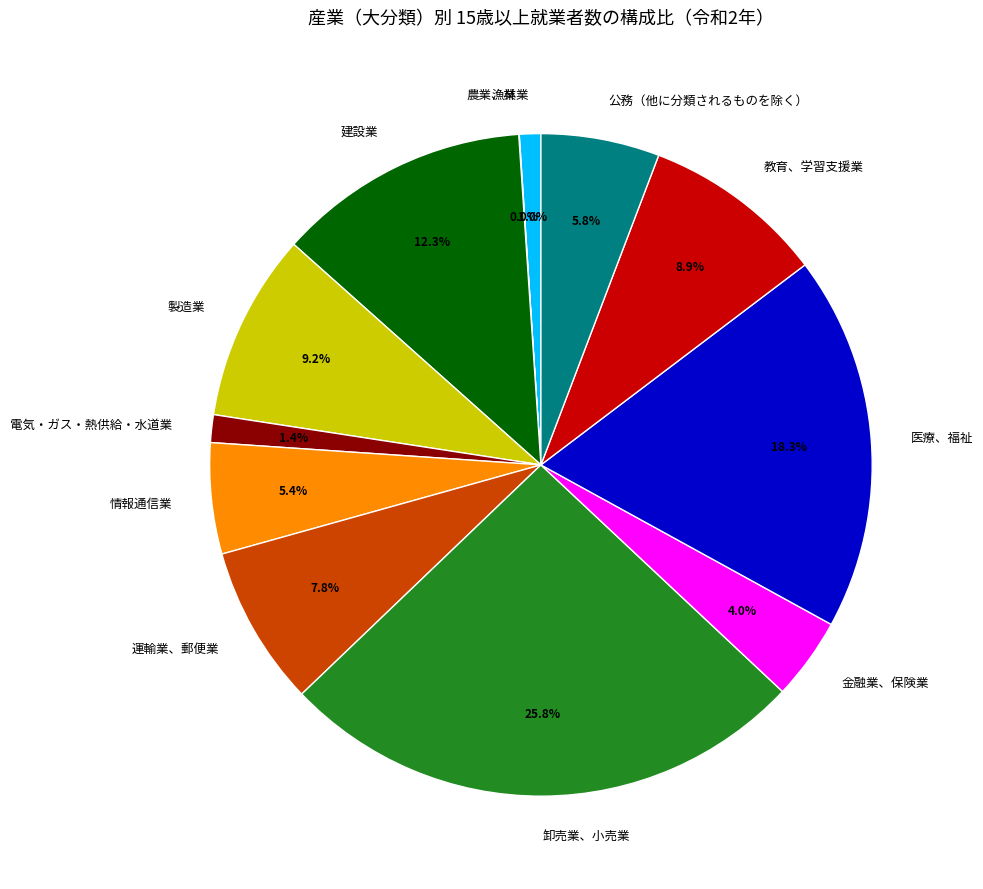

What percentage is the 建設業 slice, to the nearest percent?

12%